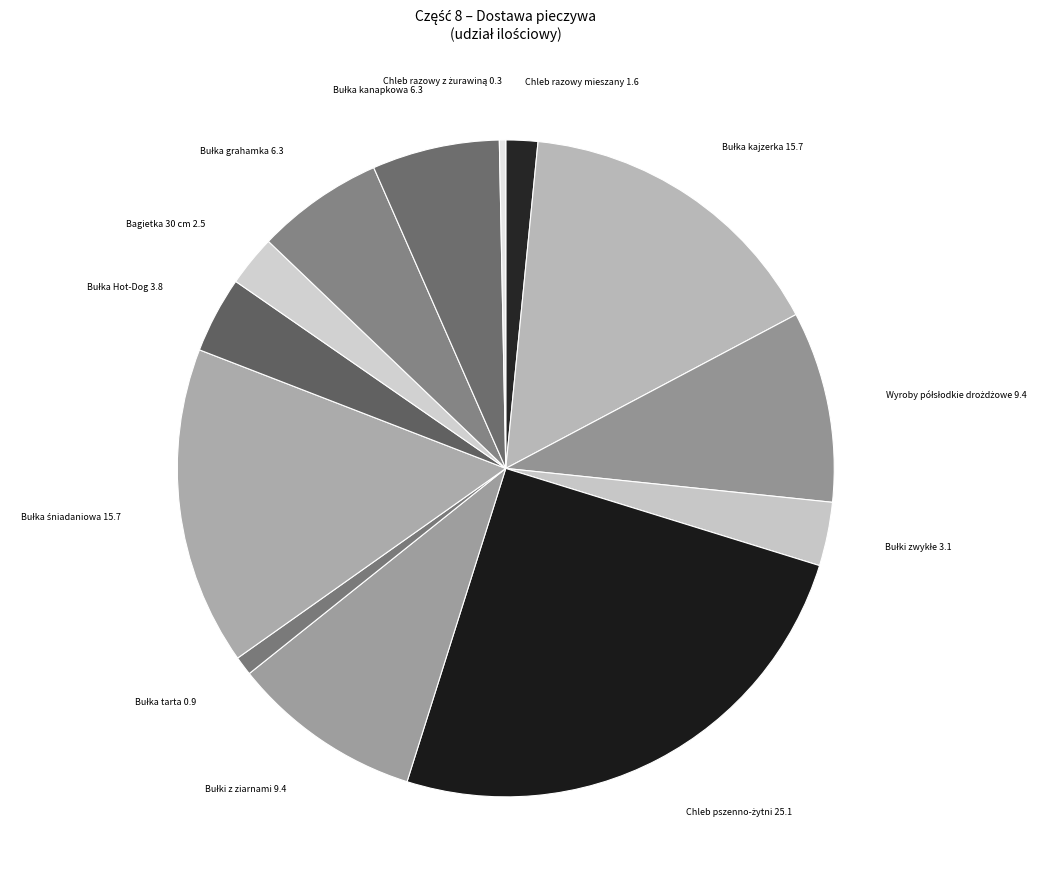

How many segments does this pie chart have?

13